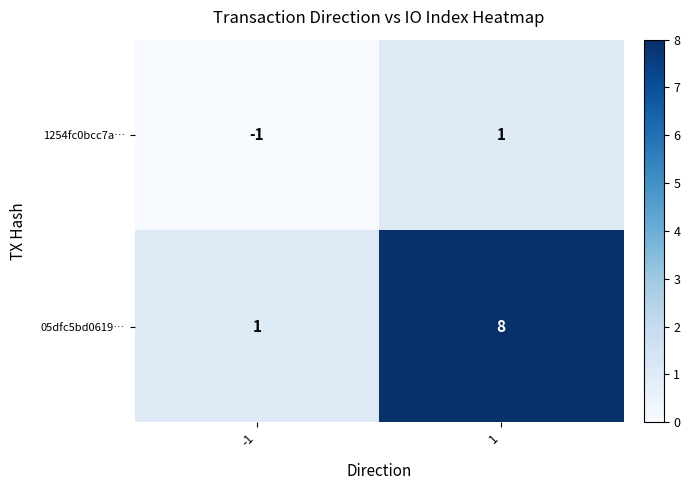

What is the sum of the 05dfc5bd0619… values at -1 and 1?

9